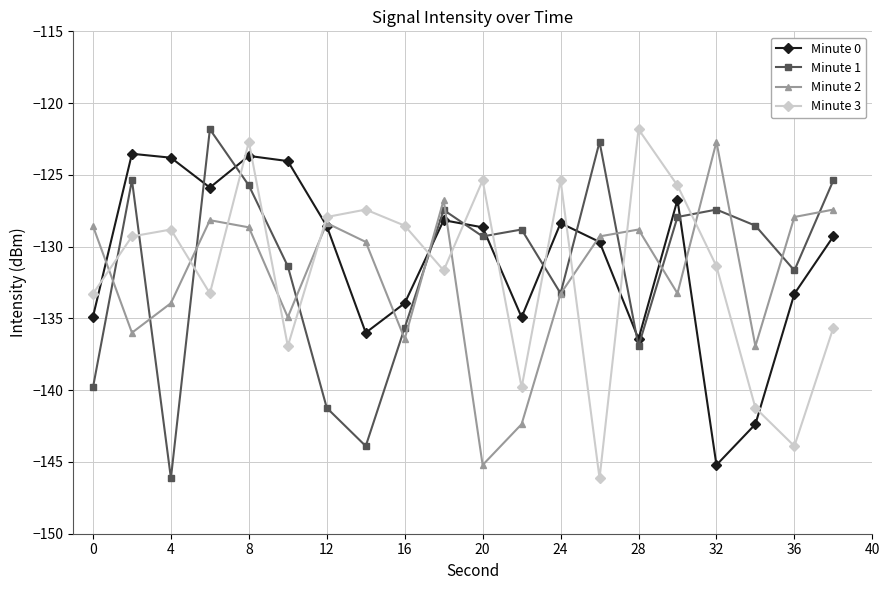

What is the lowest value of the Minute 1 series?

-146.1